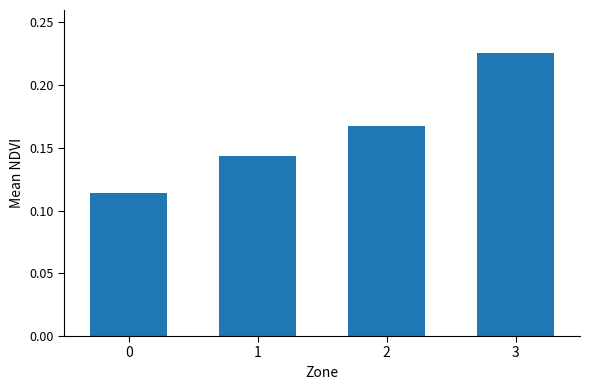

What is the sum of the values at 2 and 1?

0.3